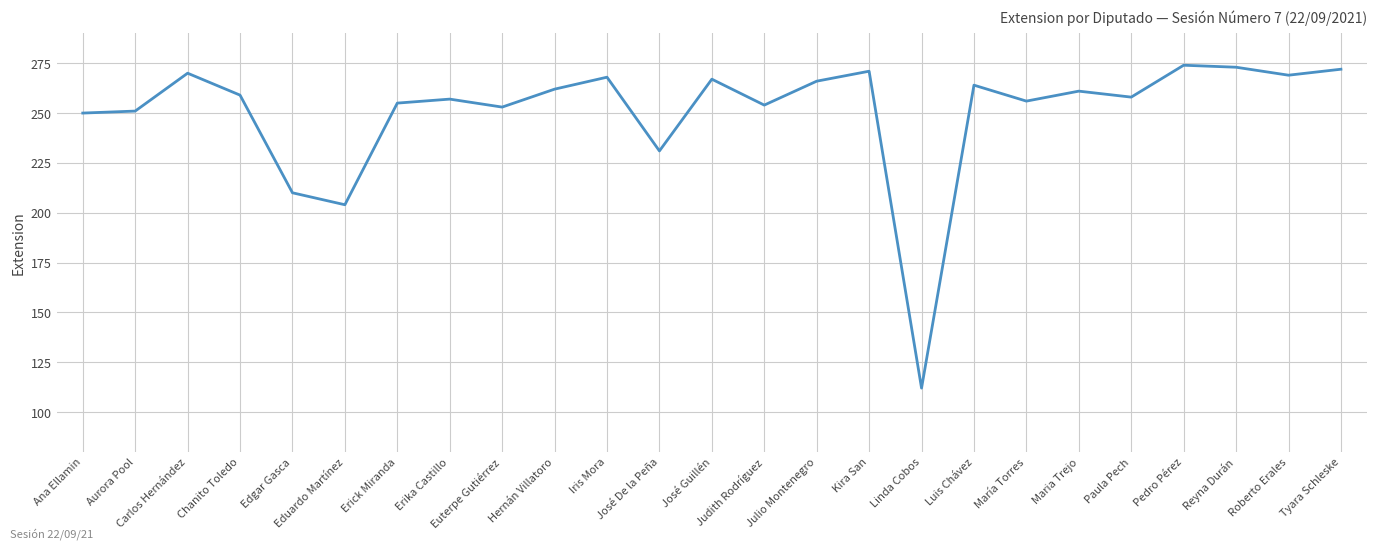

Where is the data nearest to the value 193?

Eduardo Martínez